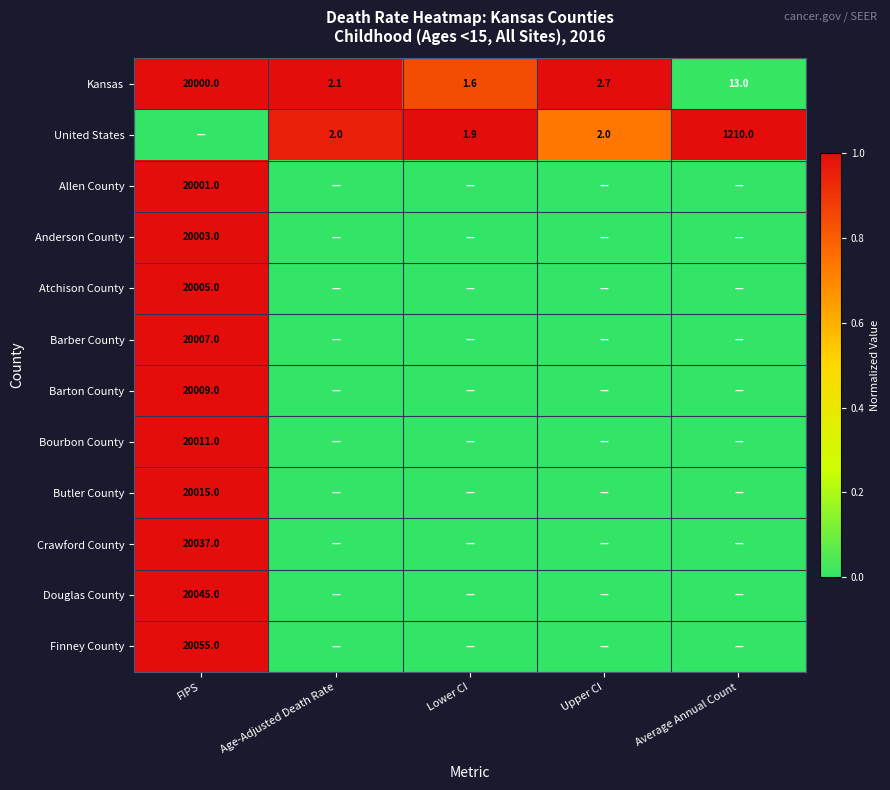

What value does the Kansas series have at Average Annual Count?

13.0